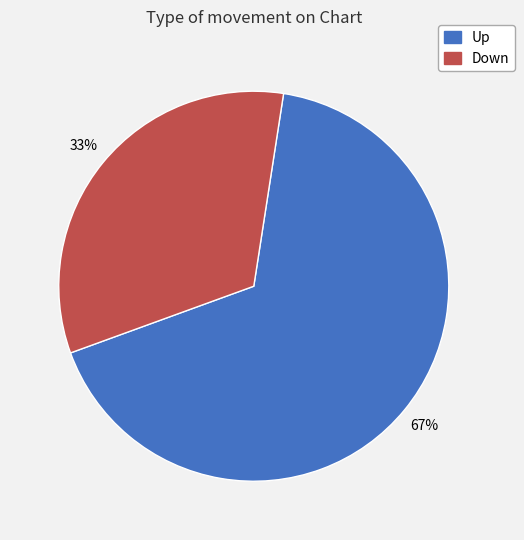

Is there any slice that represents more than half of the pie?

Yes